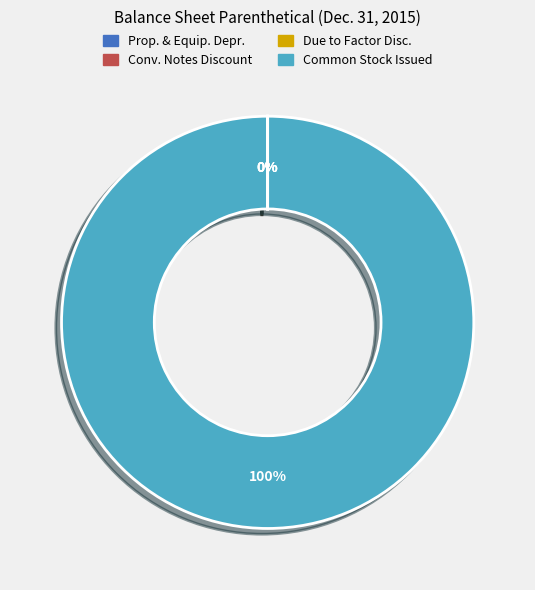

To the nearest percent, what is the difference between the largest and smallest slice percentages?

100%